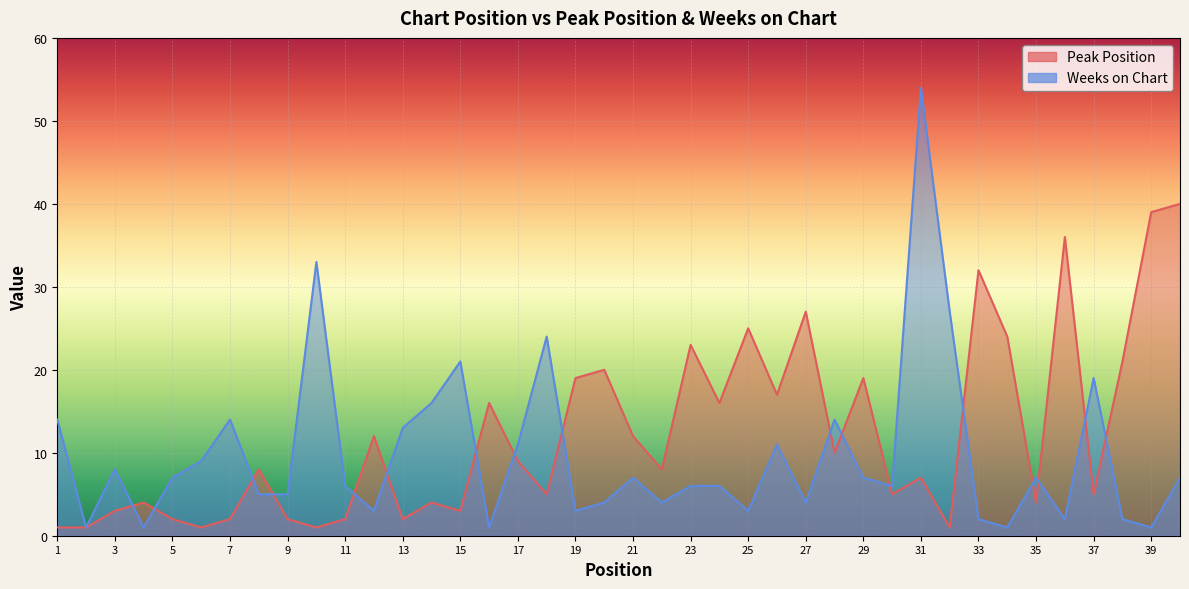

What is the sum of all Peak Position values?

488